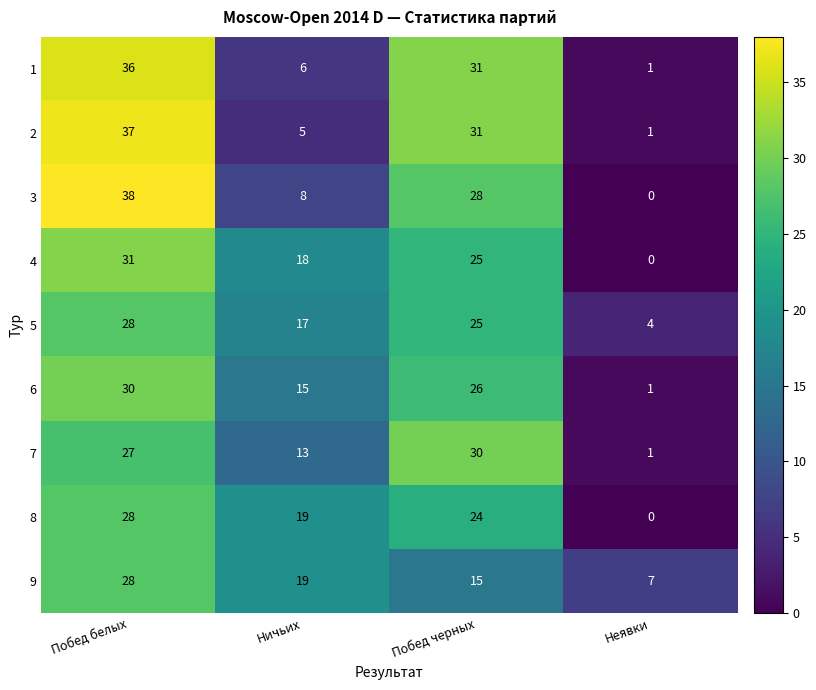

What is the difference between the highest and lowest values at Ничьих?

14